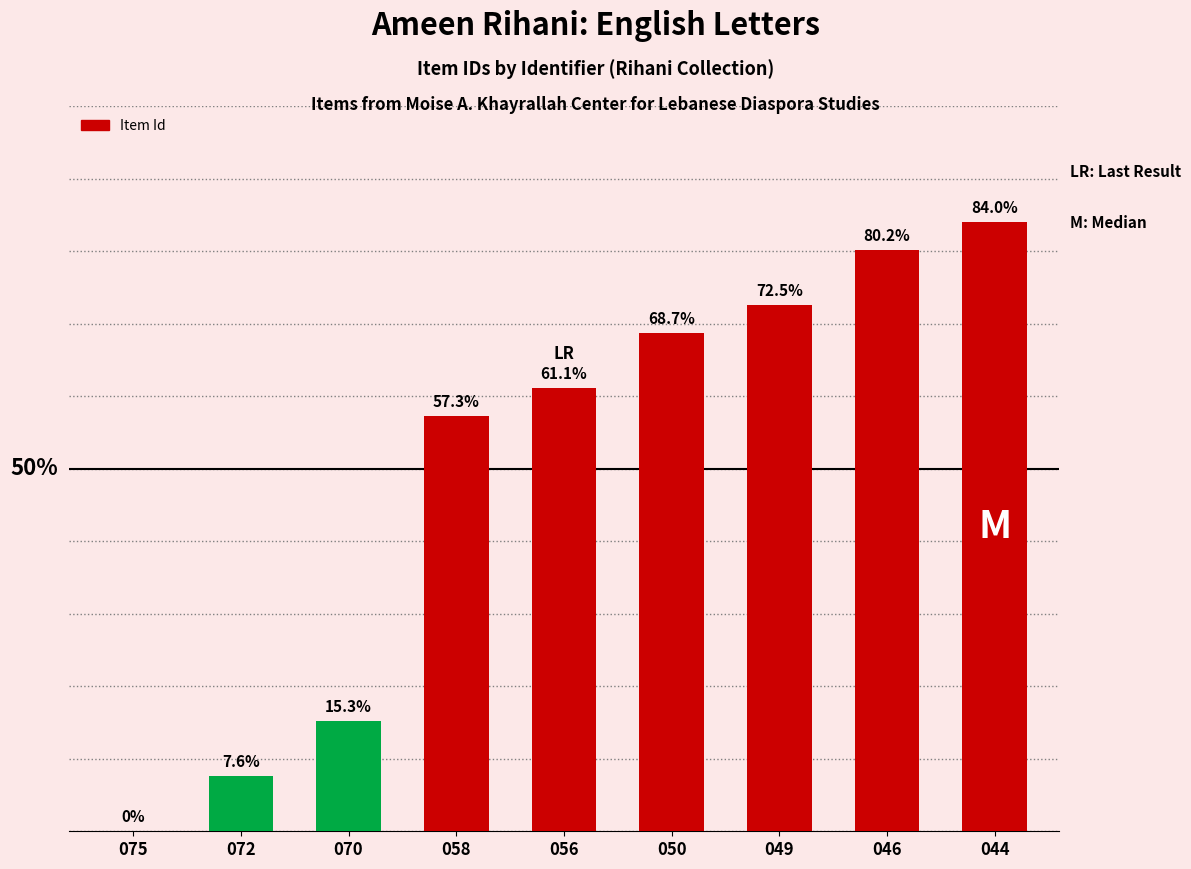

What is the difference between the values at 050 and 072?

61.1